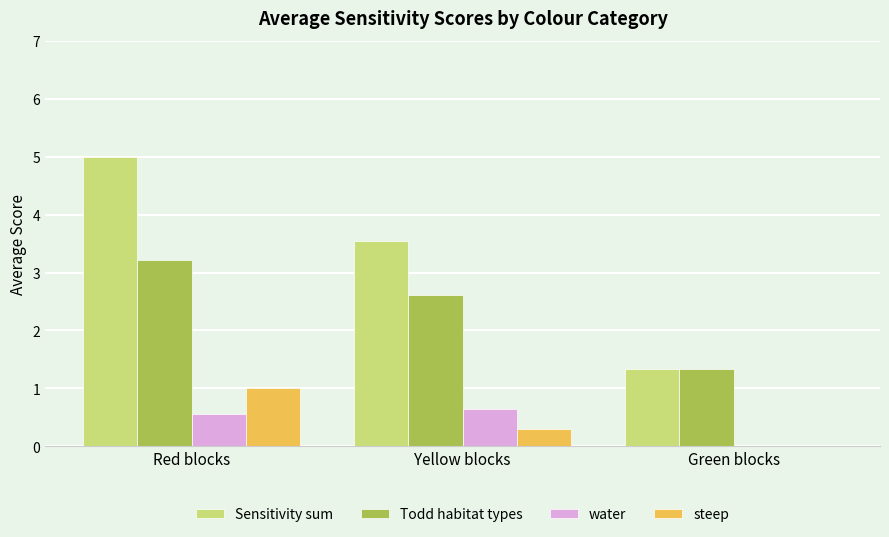

Reading left to right, transcribe all the data shown in this chart.

Sensitivity sum: Red blocks=5.0	Yellow blocks=3.5	Green blocks=1.3
Todd habitat types: Red blocks=3.2	Yellow blocks=2.6	Green blocks=1.3
water: Red blocks=0.6	Yellow blocks=0.6	Green blocks=0.0
steep: Red blocks=1.0	Yellow blocks=0.3	Green blocks=0.0